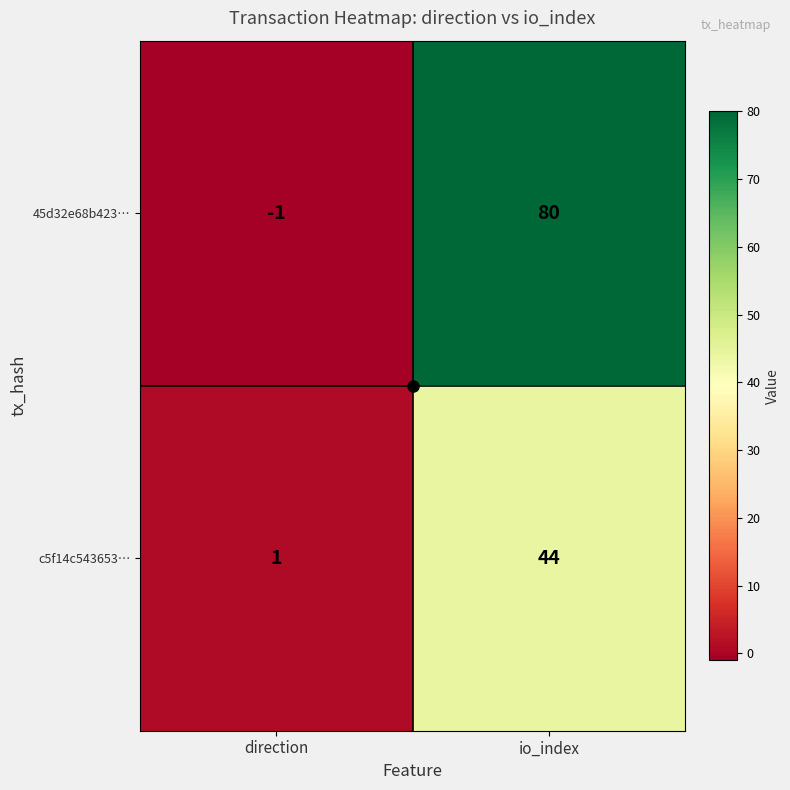

List the series in order of their peak value, lowest first.

c5f14c543653…, 45d32e68b423…